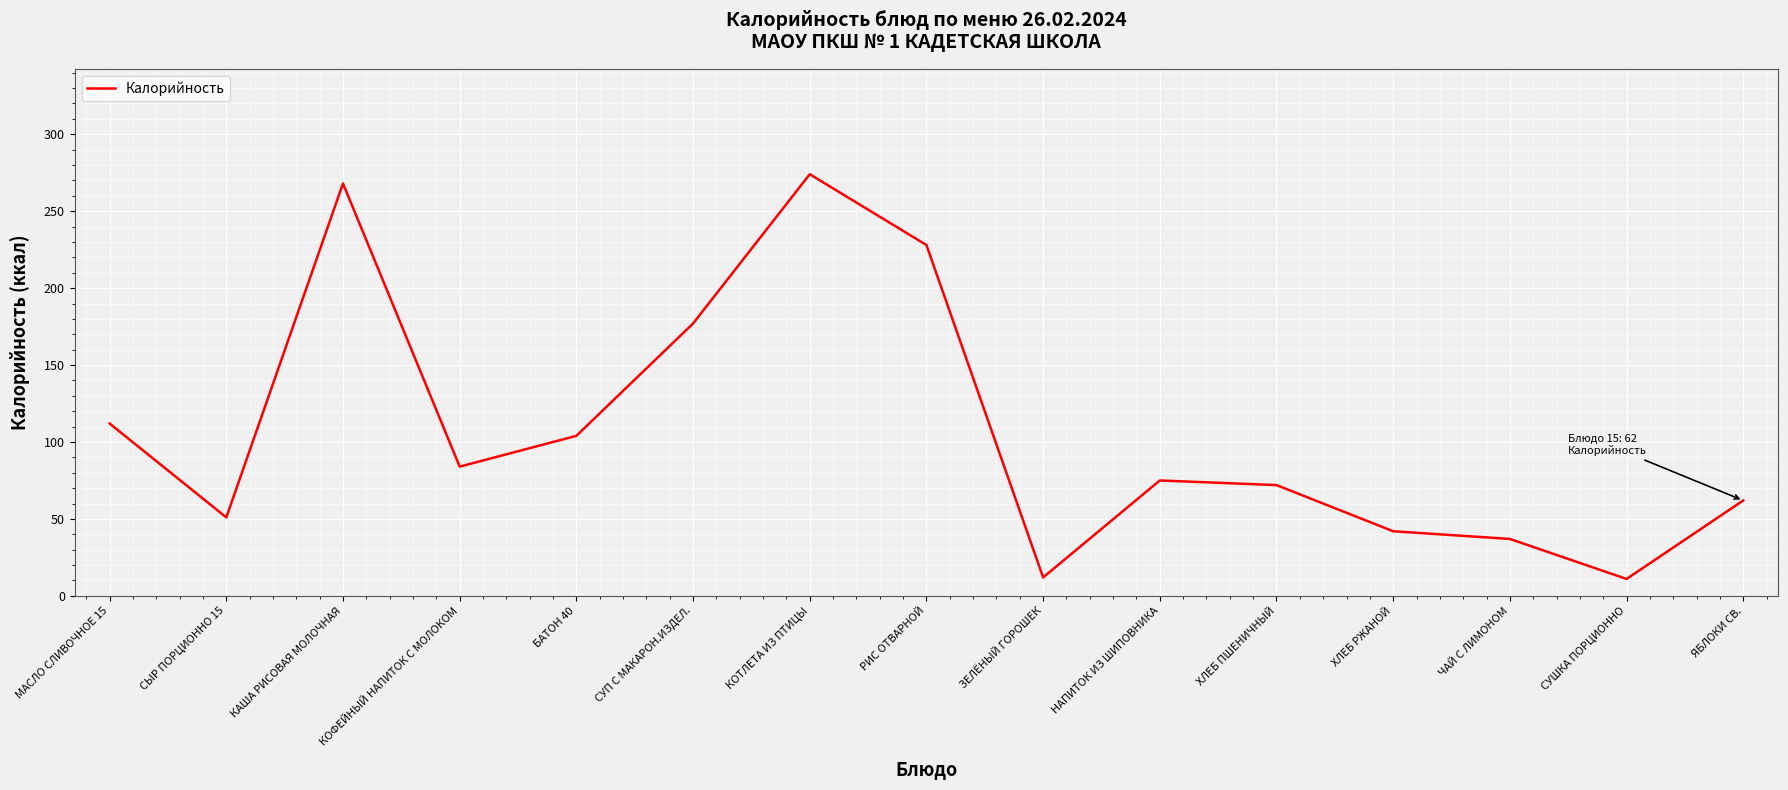

What is the difference between the maximum and minimum values?

263